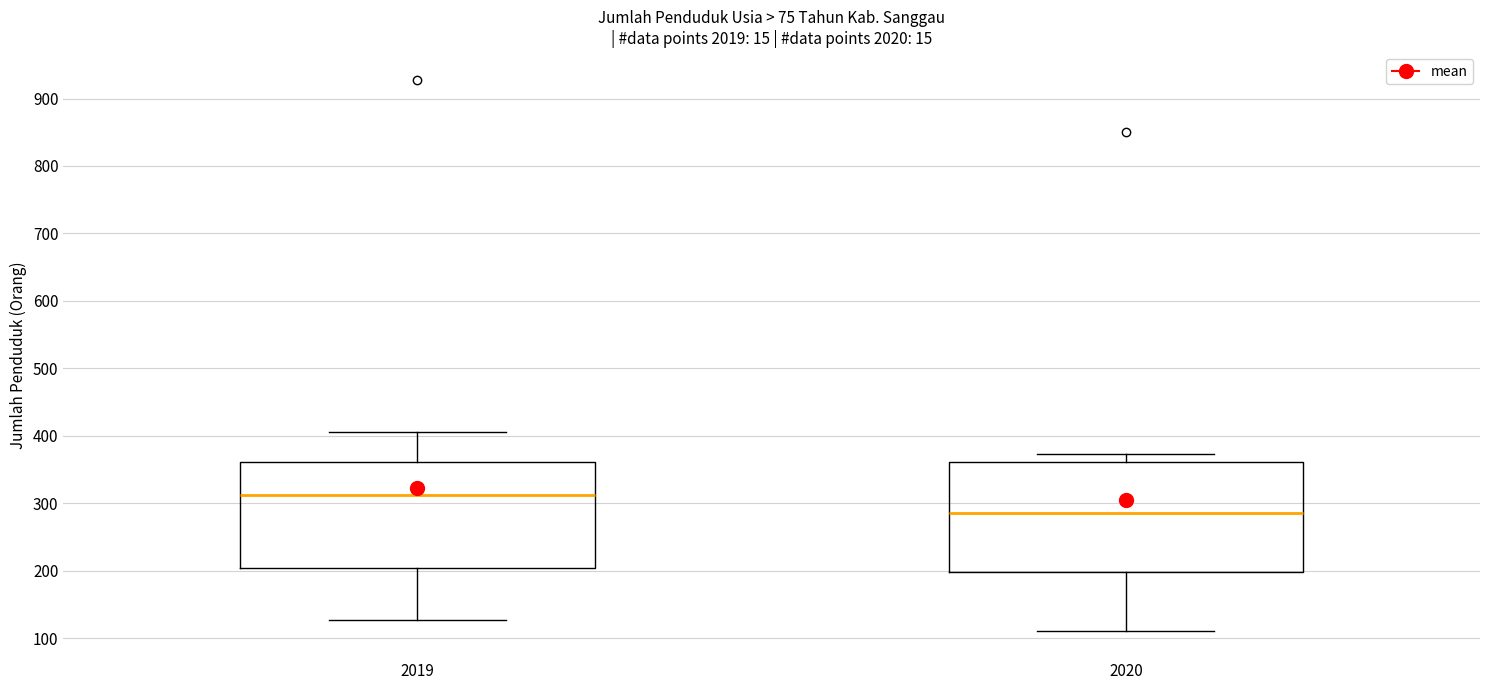

Which box has the lowest median line?

2020